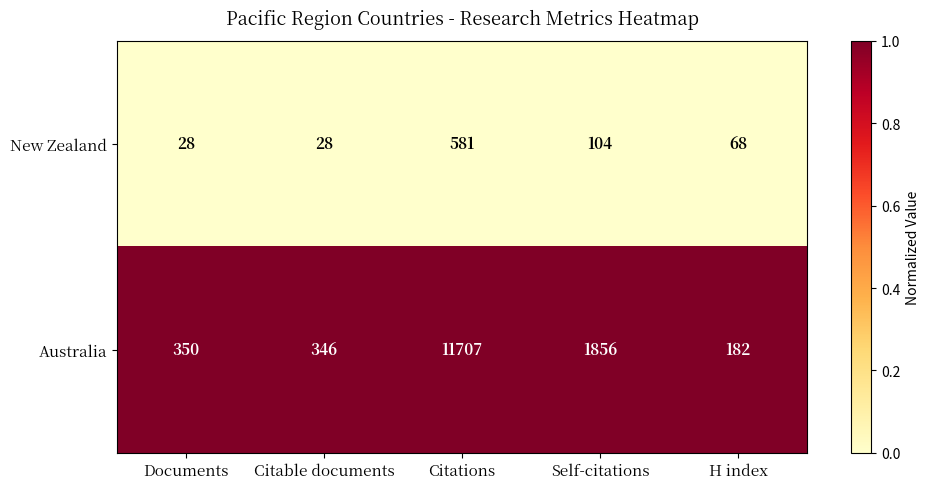

Which series changed the most between Documents and H index?

Australia